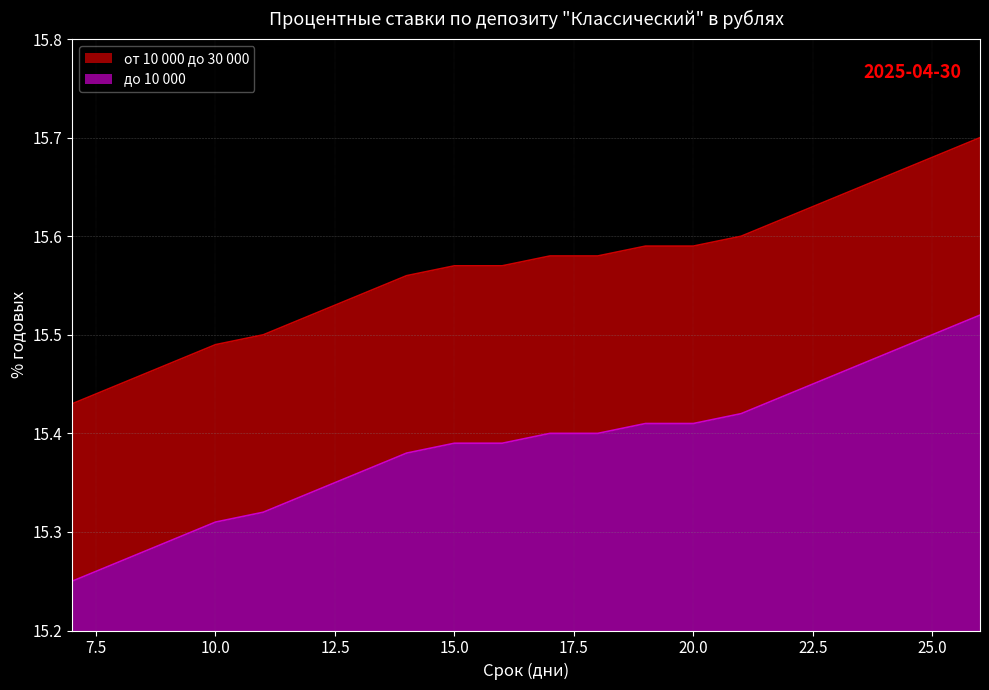

True or false: до 10 000 and от 10 000 до 30 000 cross at least once.

False